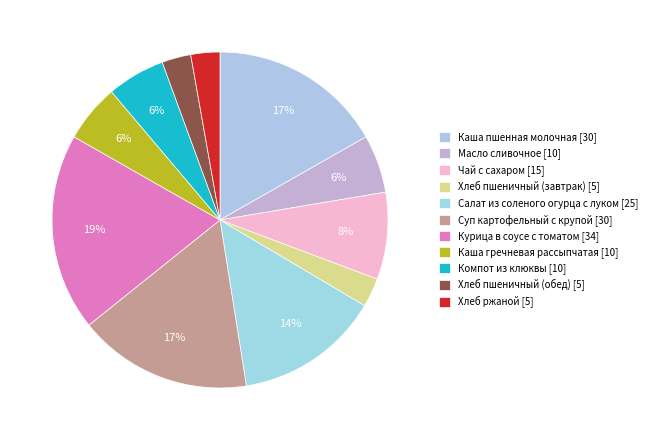

How many segments does this pie chart have?

11